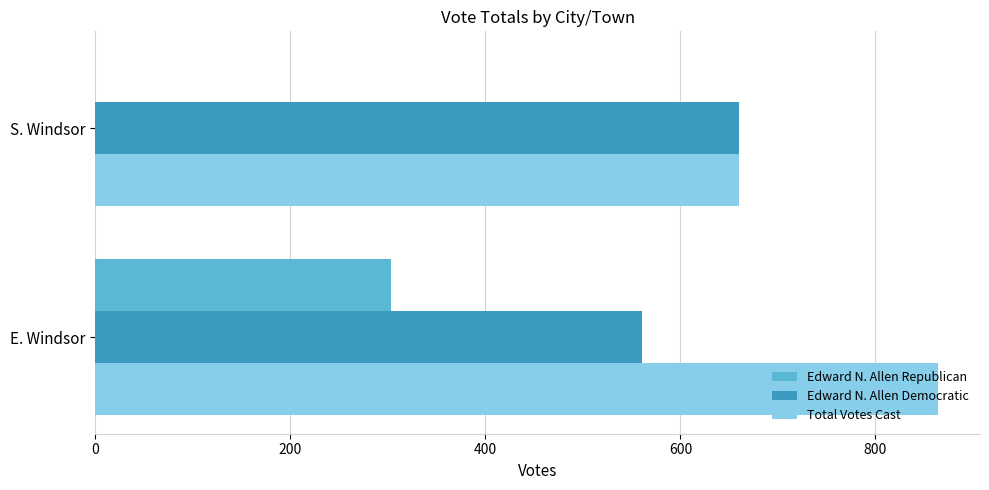

What is the sum of all Total Votes Cast values?

1524